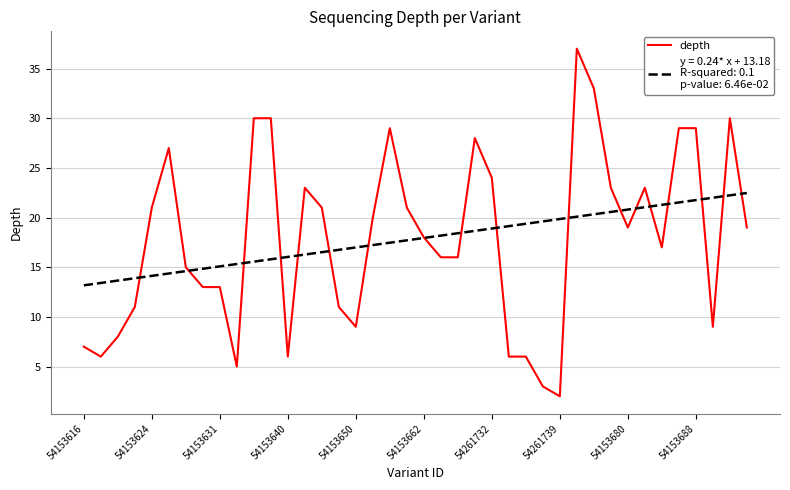

What is the minimum value shown in the chart?

2.0